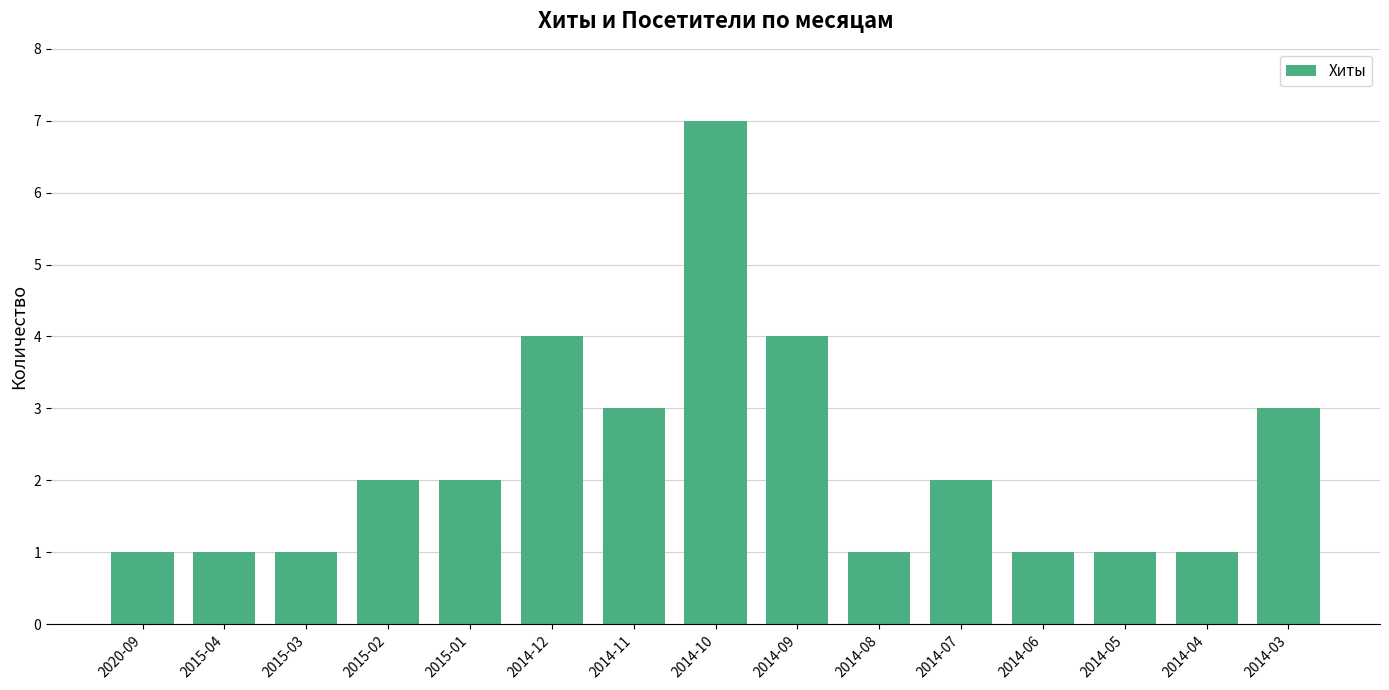

How many values are between 1 and 3?

12